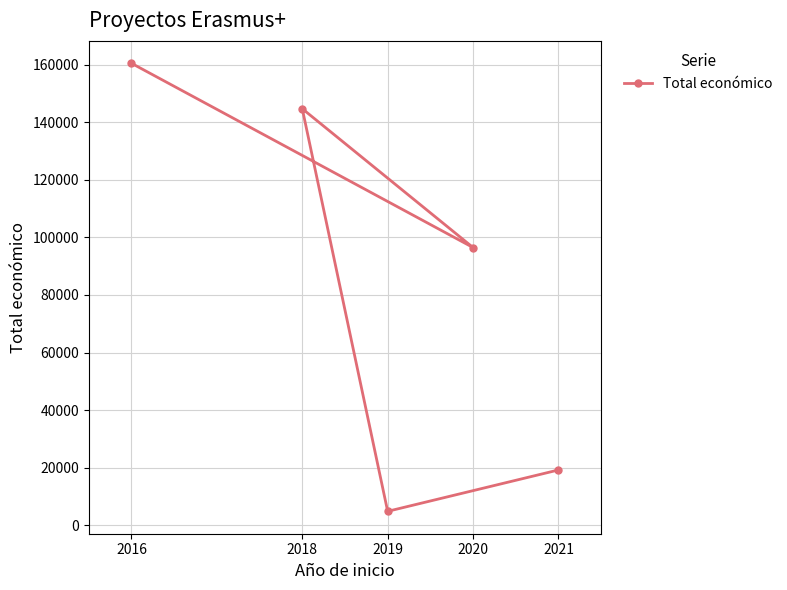

How many values exceed 96497?

2